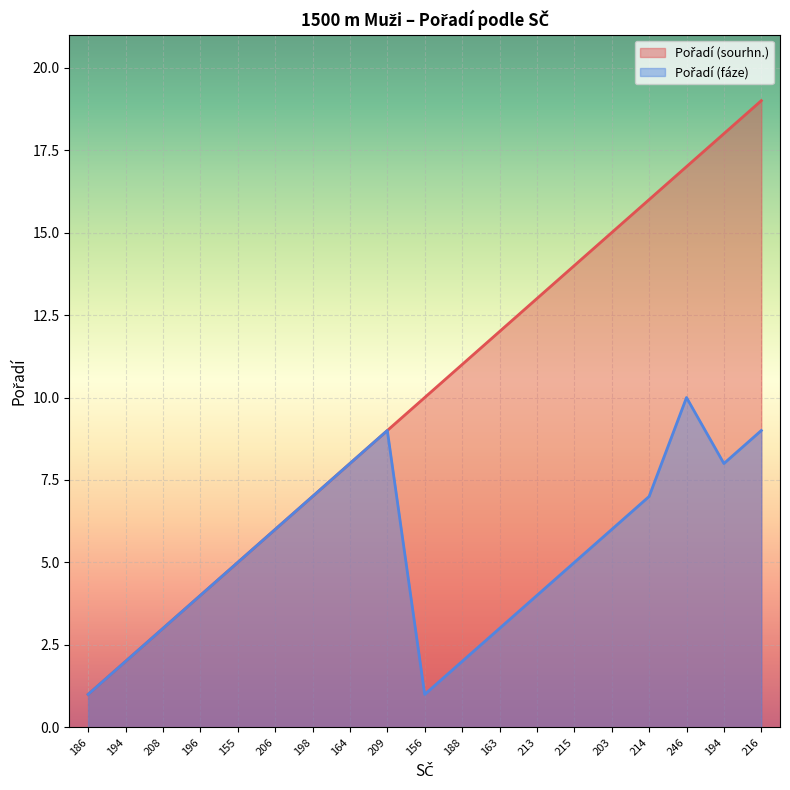

What is the sum of all Pořadí (sourhn.) values?

190